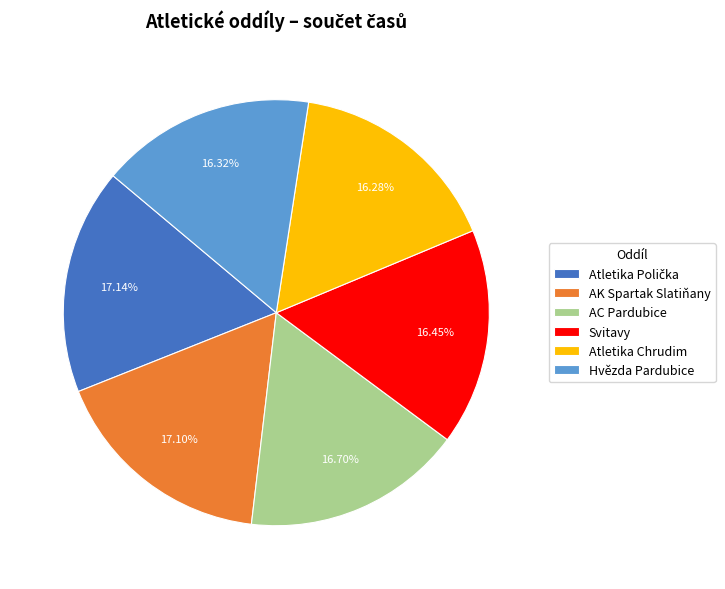

Is there a majority slice in this chart?

No